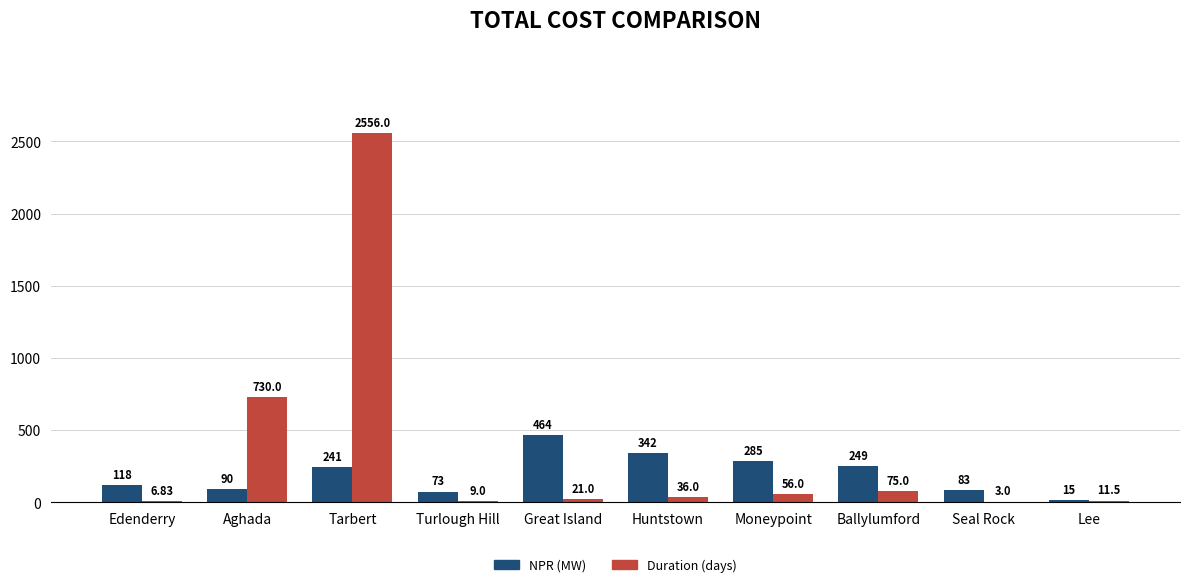

The value of Duration (days) at Edenderry is 6.8. True or false?

True